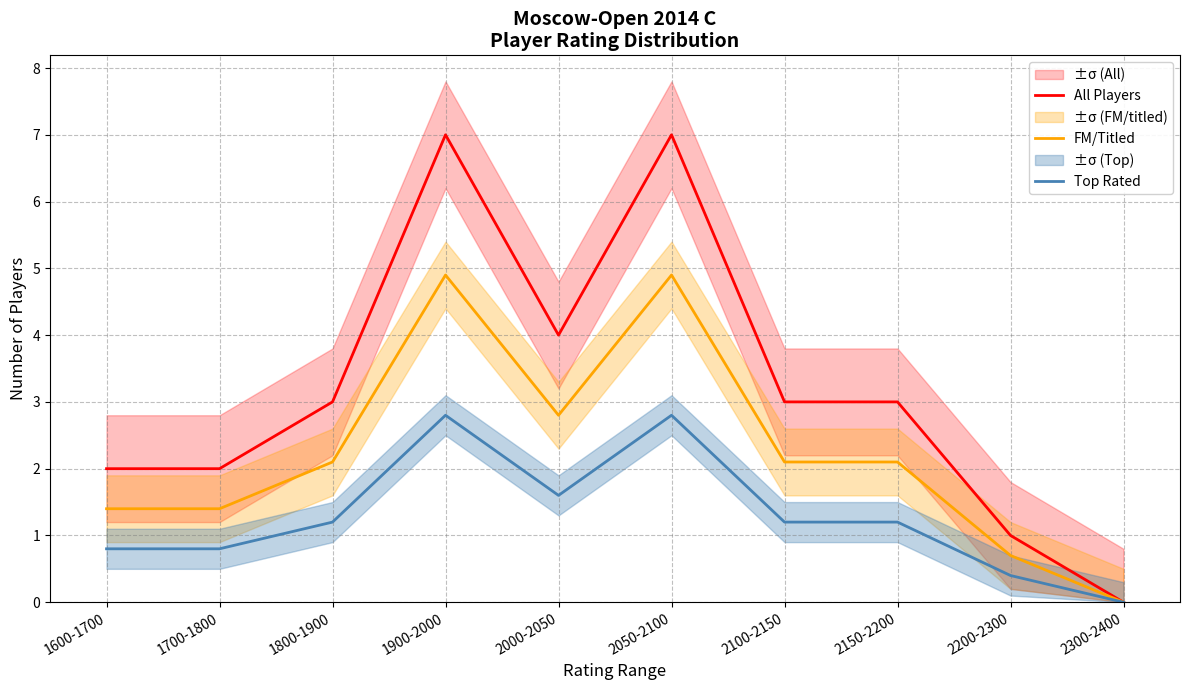

Reading left to right, transcribe all the data shown in this chart.

All Players: 1600-1700=2.0	1700-1800=2.0	1800-1900=3.0	1900-2000=7.0	2000-2050=4.0	2050-2100=7.0	2100-2150=3.0	2150-2200=3.0	2200-2300=1.0	2300-2400=0.0
FM/Titled: 1600-1700=1.4	1700-1800=1.4	1800-1900=2.1	1900-2000=4.9	2000-2050=2.8	2050-2100=4.9	2100-2150=2.1	2150-2200=2.1	2200-2300=0.7	2300-2400=0.0
Top Rated: 1600-1700=0.8	1700-1800=0.8	1800-1900=1.2	1900-2000=2.8	2000-2050=1.6	2050-2100=2.8	2100-2150=1.2	2150-2200=1.2	2200-2300=0.4	2300-2400=0.0